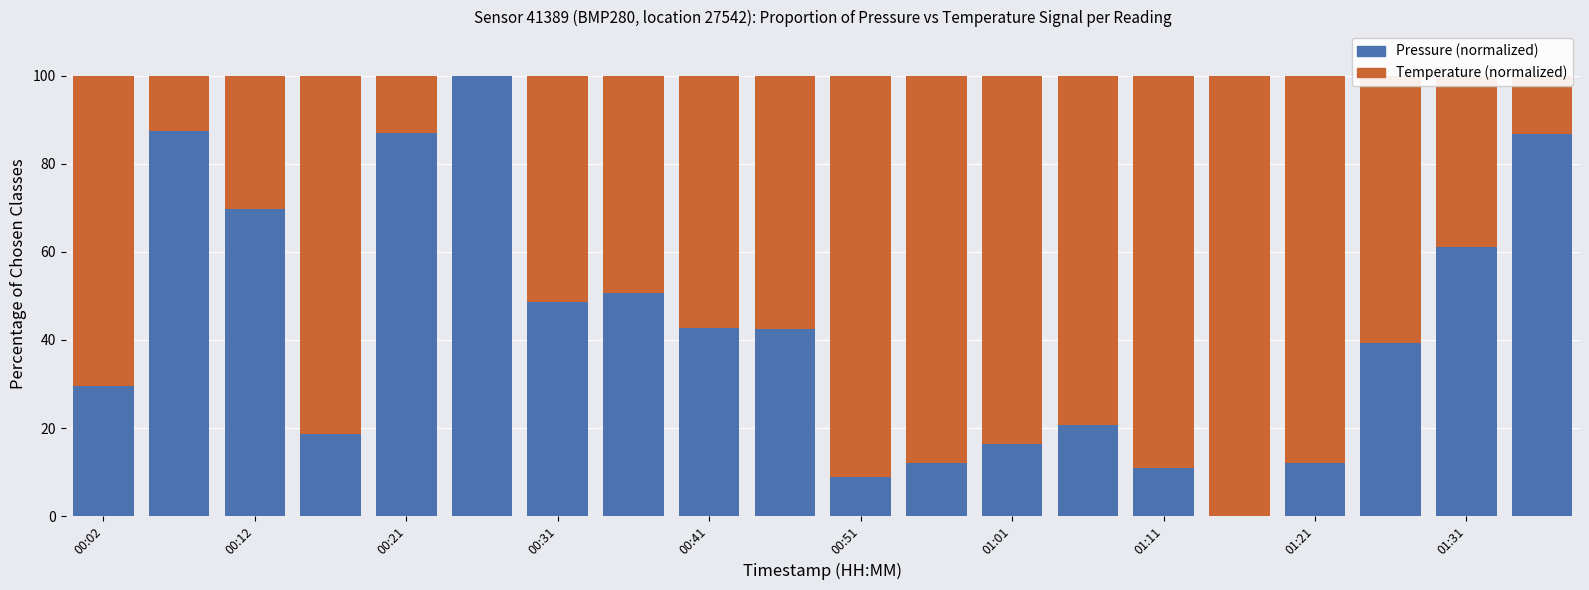

Count the number of categories in the chart.

20